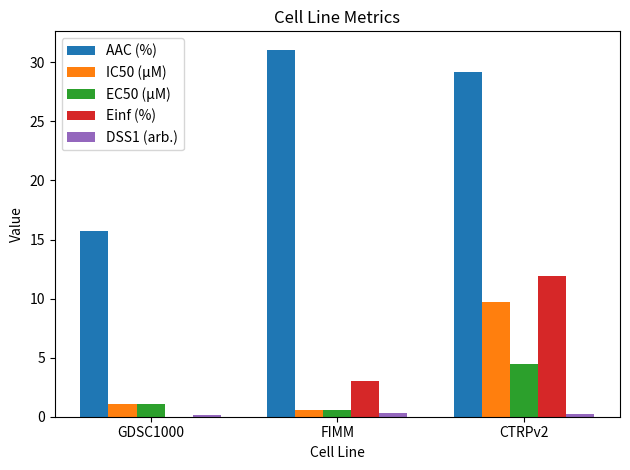

Is it true that Einf (%) equals 11.9 at CTRPv2?

True